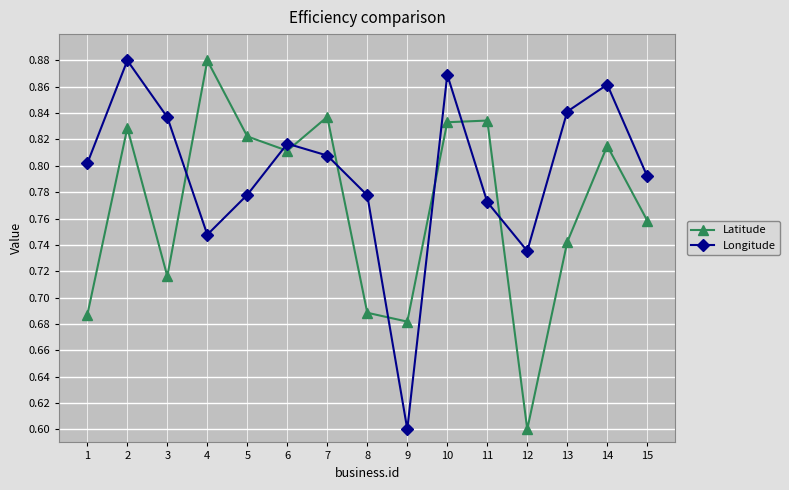

What is the sum of all Longitude values?

11.9